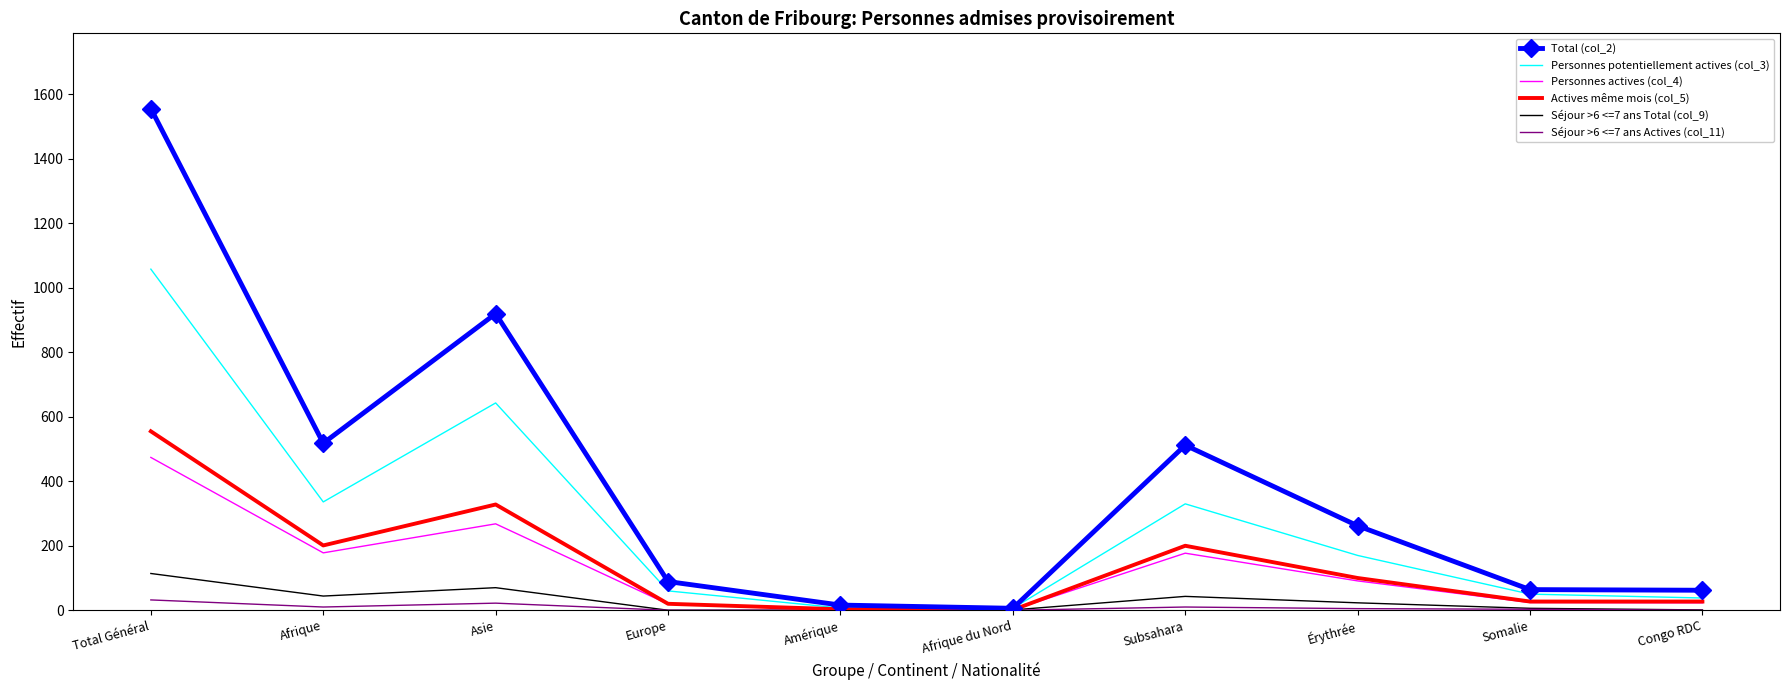

Rank the series by their maximum value, from highest to lowest.

Total (col_2), Personnes potentiellement actives (col_3), Actives même mois (col_5), Personnes actives (col_4), Séjour >6 <=7 ans Total (col_9), Séjour >6 <=7 ans Actives (col_11)